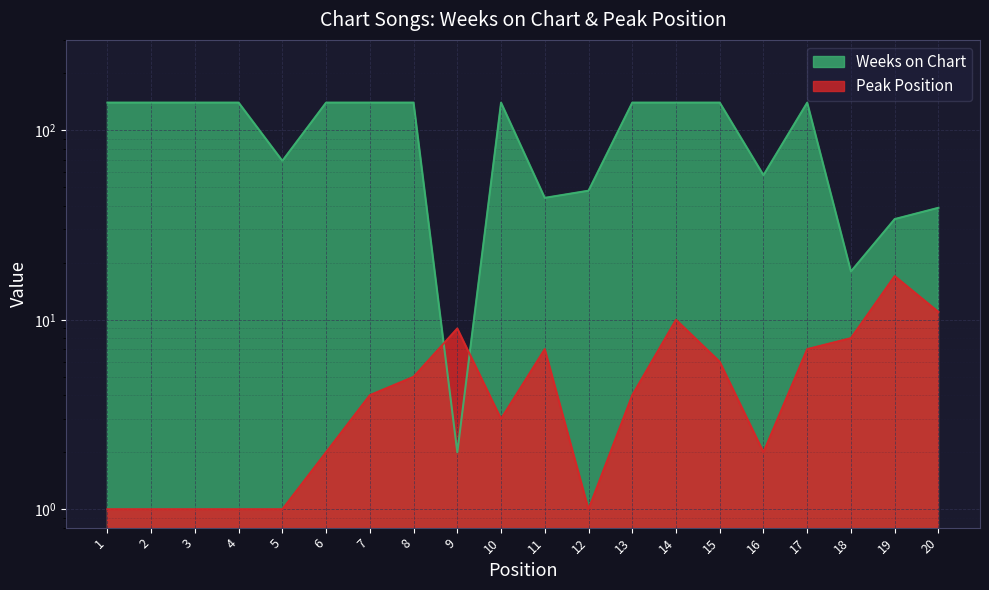

List the series in order of their overall mean, lowest first.

Peak Position, Weeks on Chart